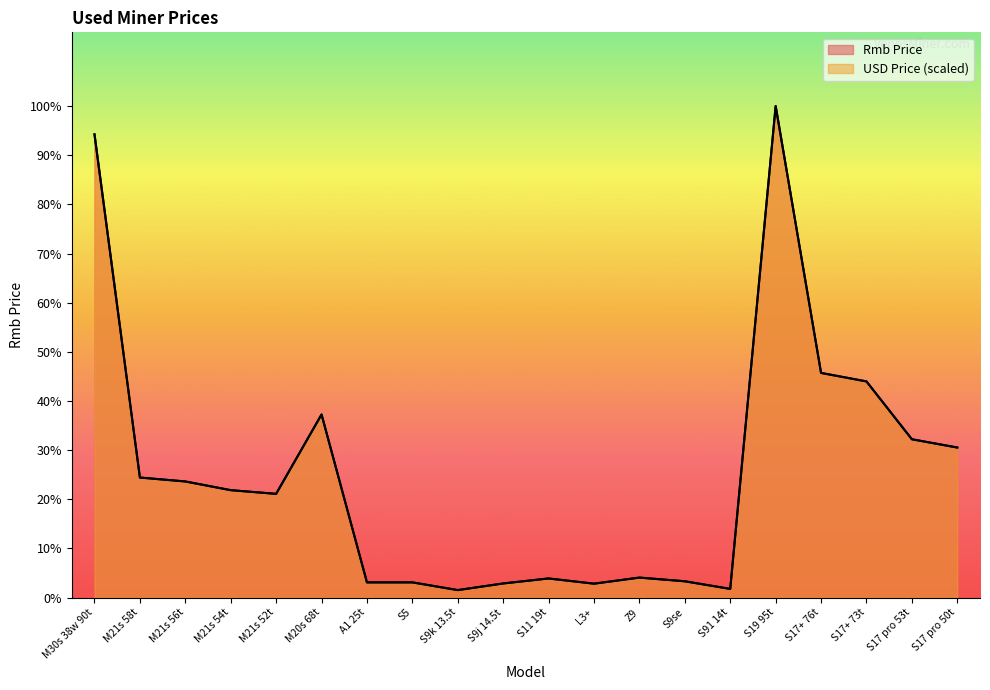

Which series has the largest total across all categories?

Rmb Price